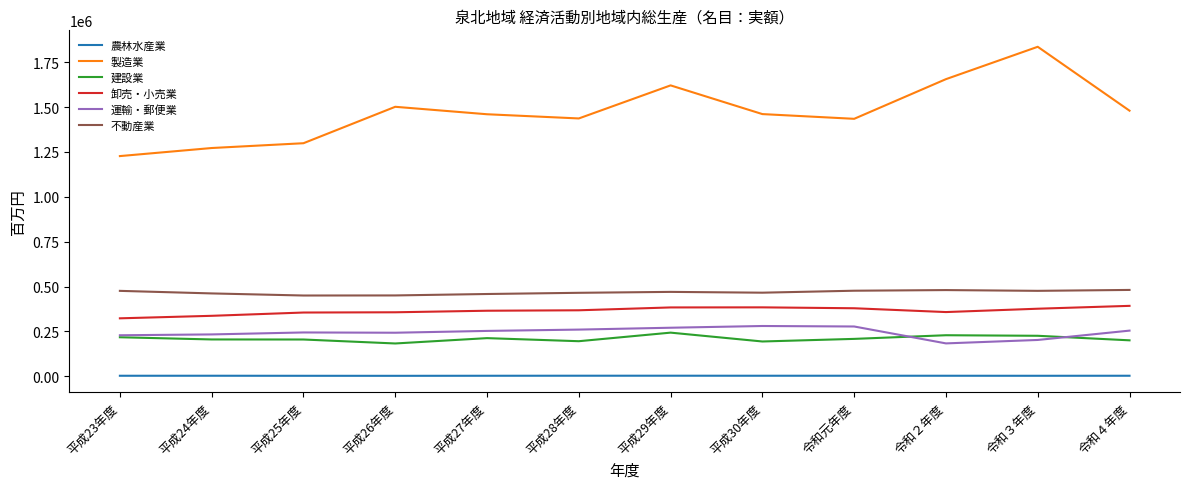

What is the difference between the highest and lowest values at 平成25年度?

1295919